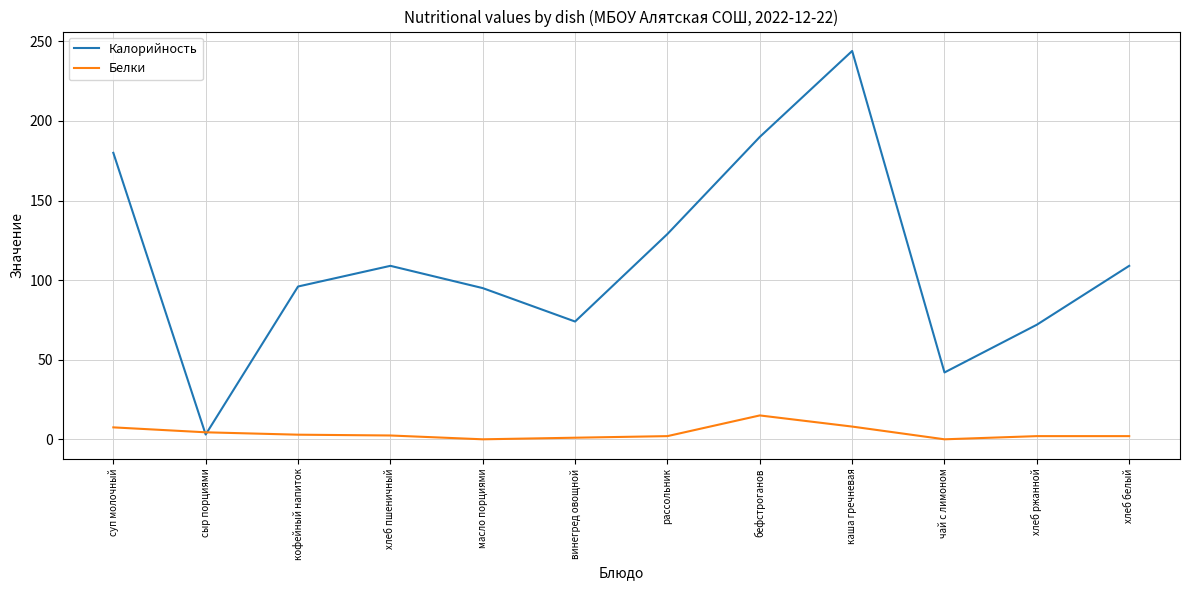

Is this an area chart (filled region under the line)?

No